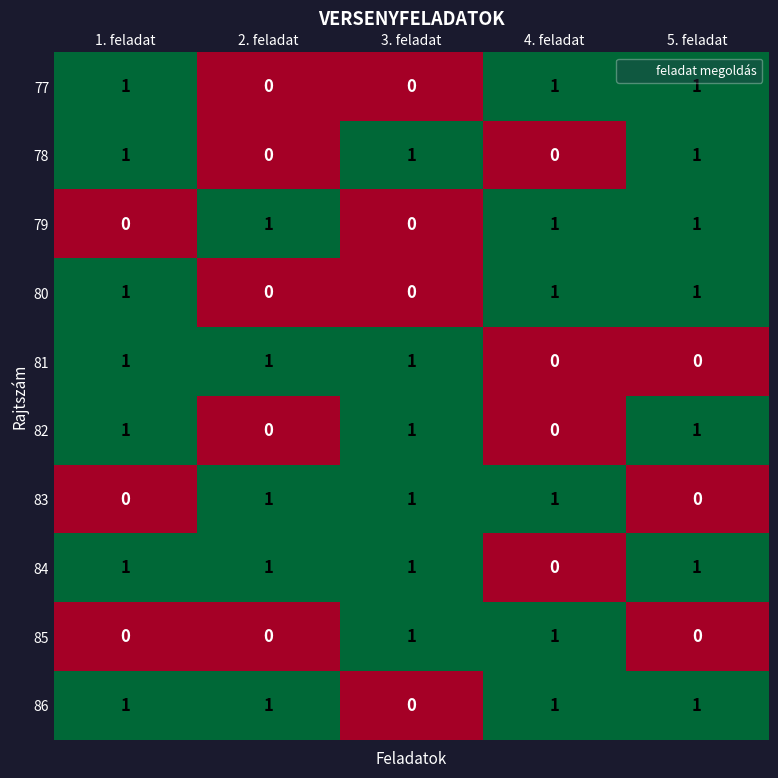

Count the number of categories in the chart.

5